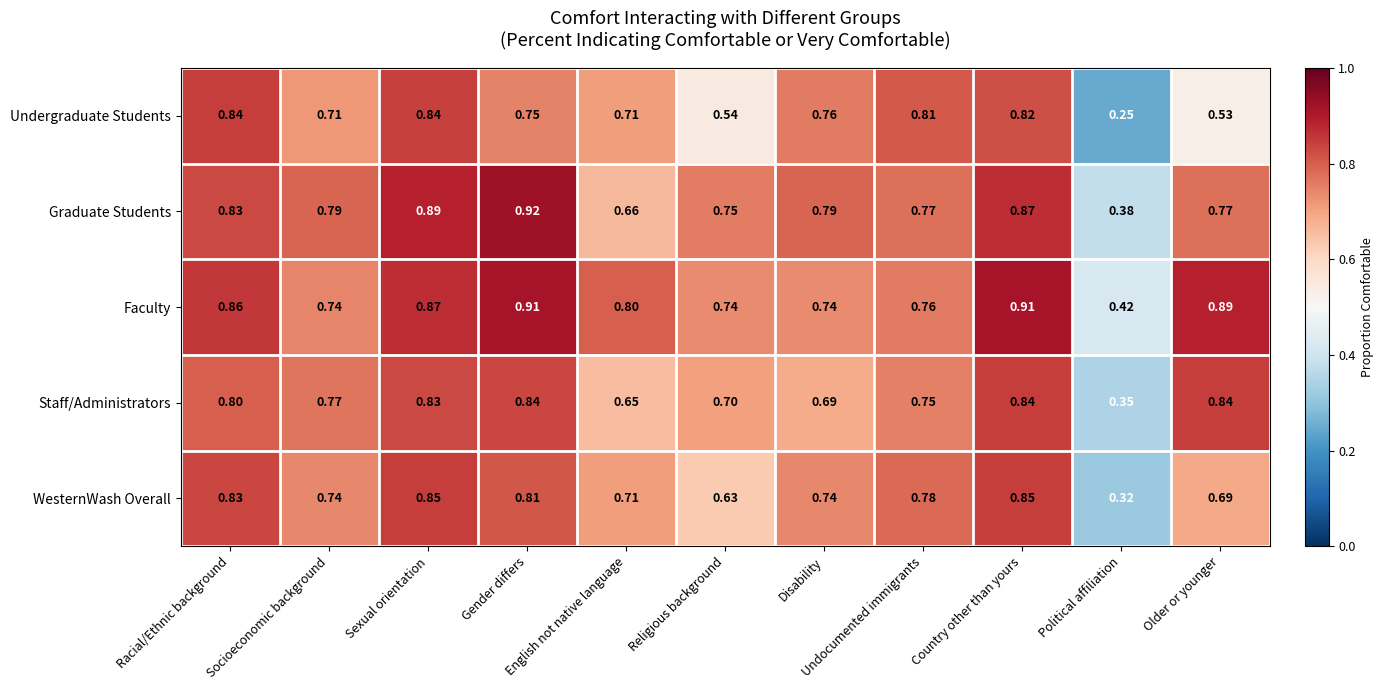

What is the difference between the highest and lowest values at Country other than yours?

0.1